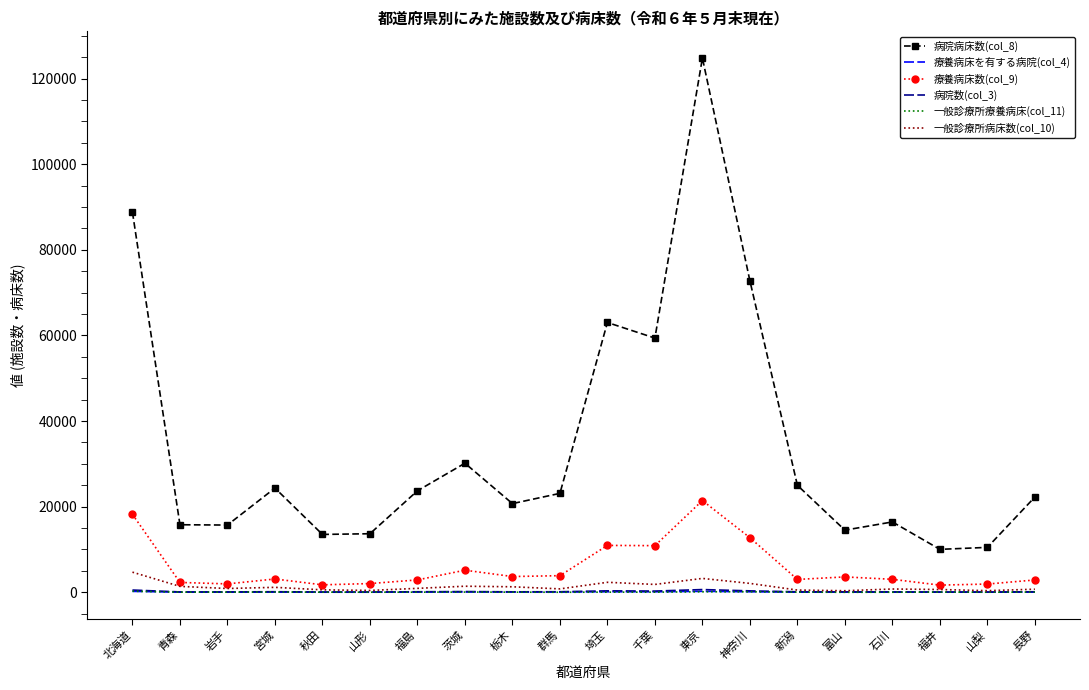

Which series has the largest range (max minus min)?

病院病床数(col_8)